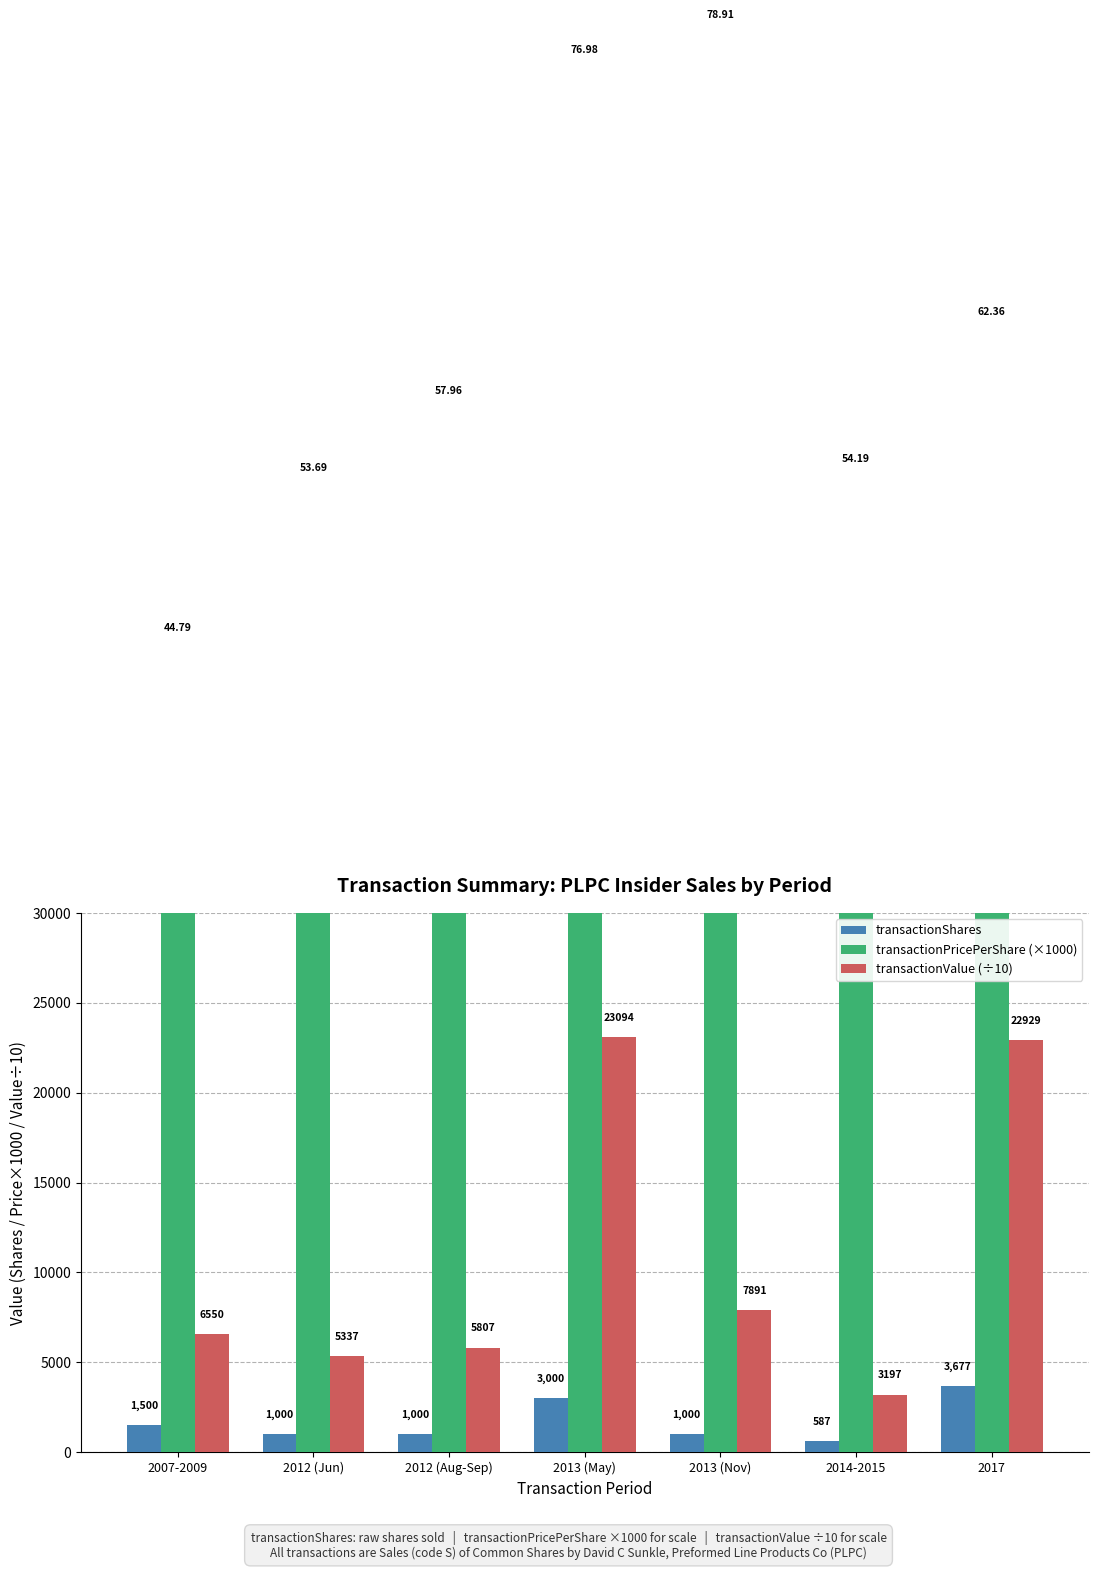

True or false: transactionValue (÷10) has a value of 10597.5 at 2013 (May).

False